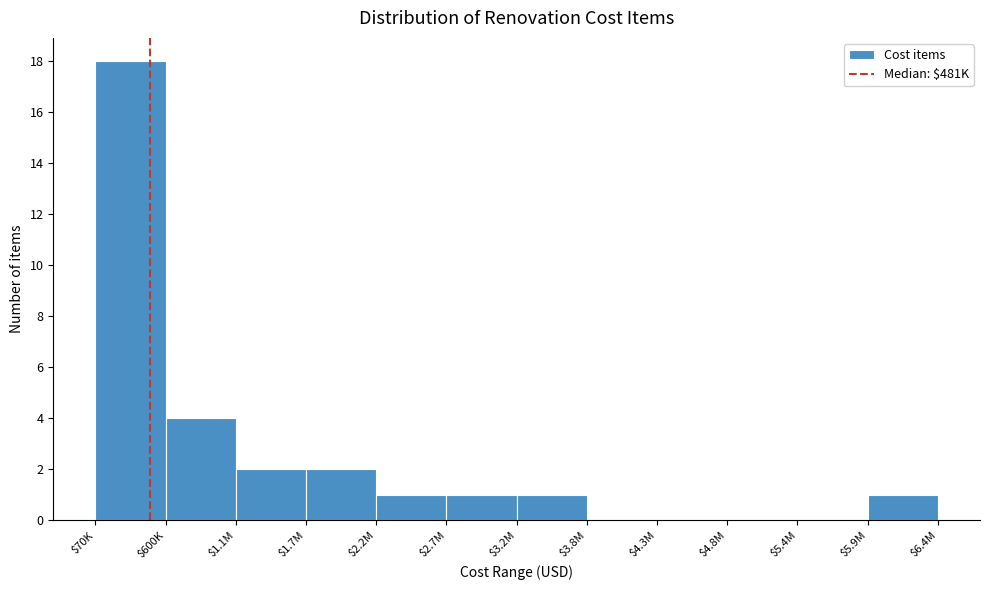

The chart shows a value of 0 at $3.8M. True or false?

True